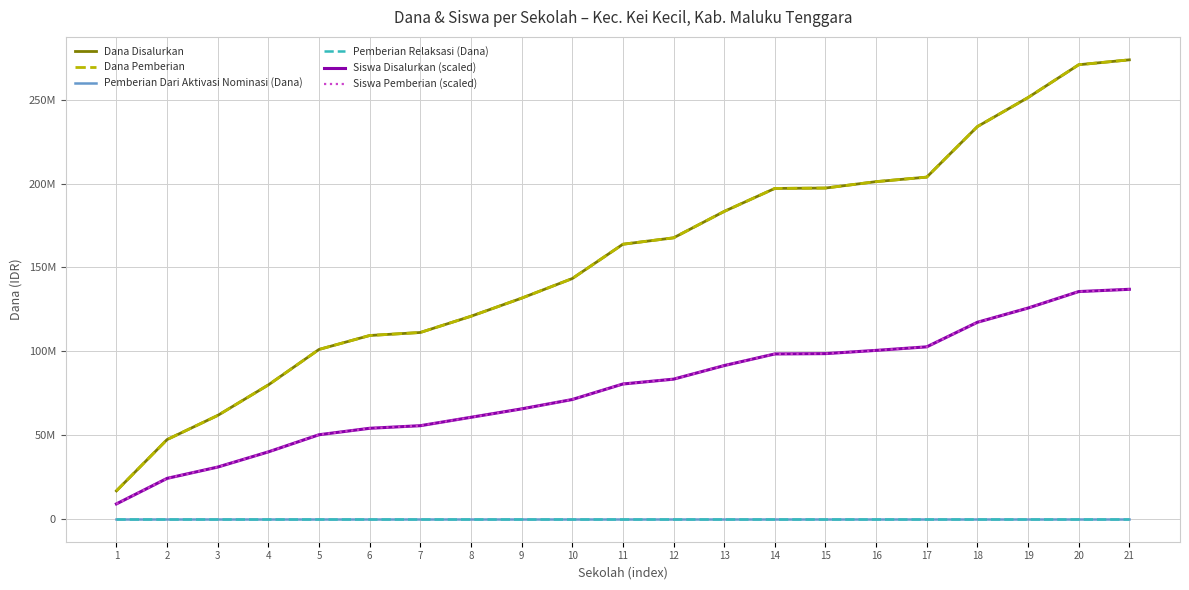

Does the chart display data point markers on the line(s)?

No